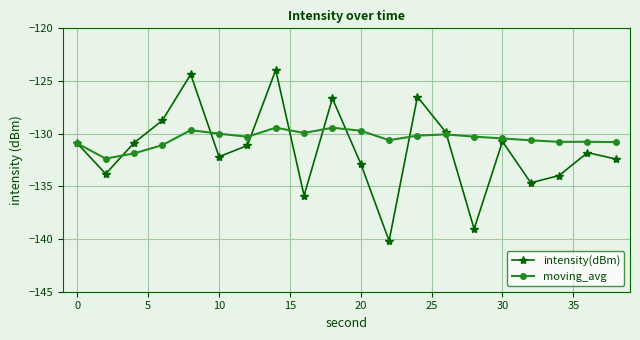

Which series has the largest total across all categories?

moving_avg